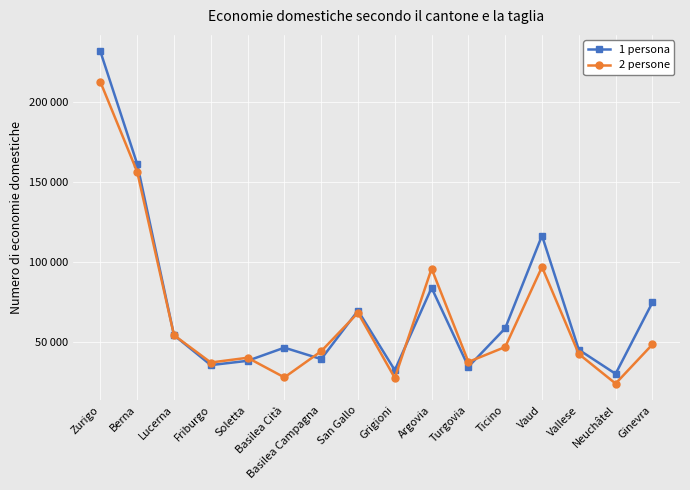

At which category is the sum across all series the highest?

Zurigo